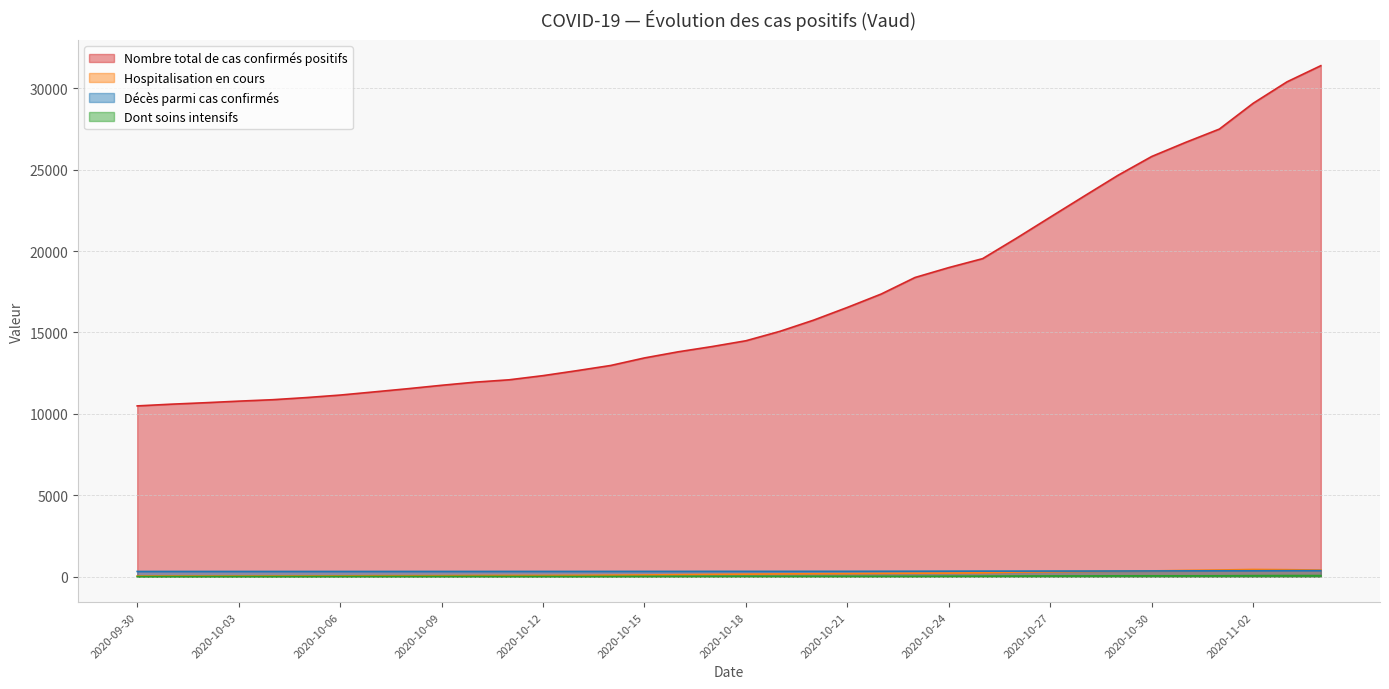

What is the minimum value for Nombre total de cas confirmés positifs?

10487